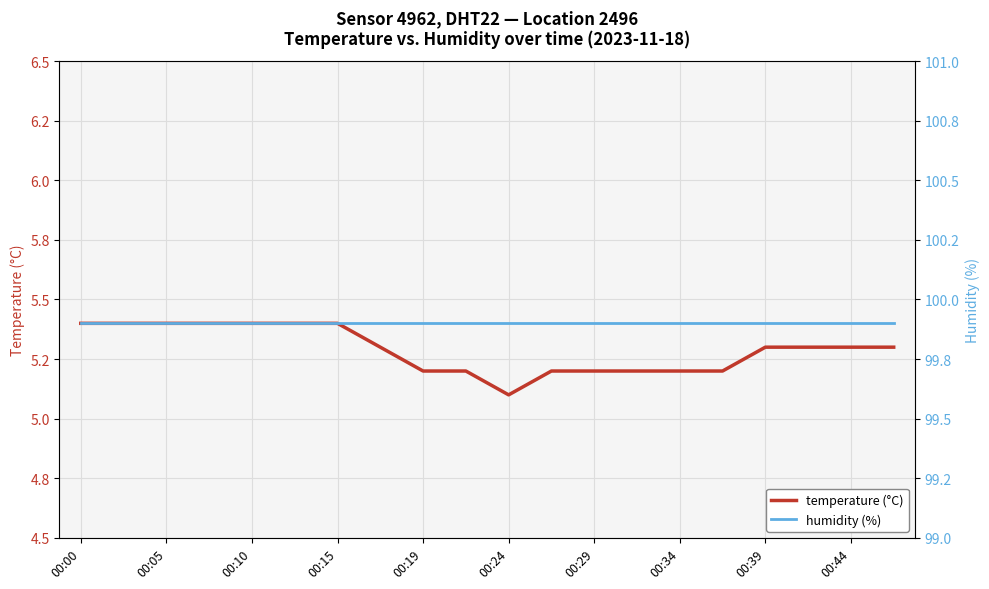

What is the minimum value for humidity (%)?

99.9